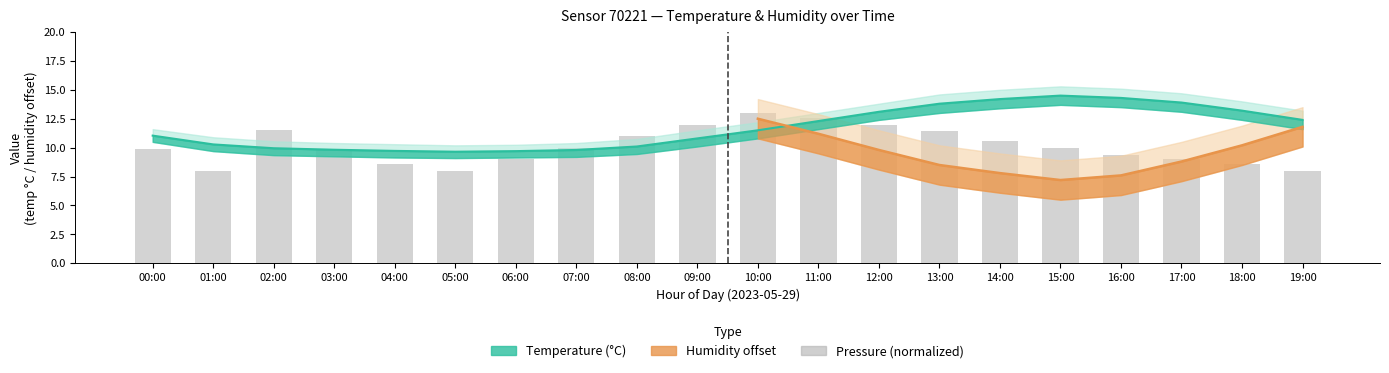

Reading left to right, extract all data points from this chart.

00:00=9.9	01:00=8.0	02:00=11.5	03:00=9.8	04:00=8.6	05:00=8.0	06:00=9.0	07:00=10.0	08:00=11.0	09:00=12.0	10:00=13.0	11:00=12.6	12:00=12.0	13:00=11.4	14:00=10.6	15:00=10.0	16:00=9.4	17:00=9.0	18:00=8.6	19:00=8.0